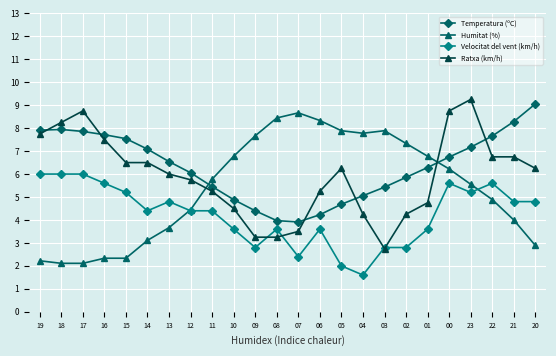

Count the number of data series in this chart.

4